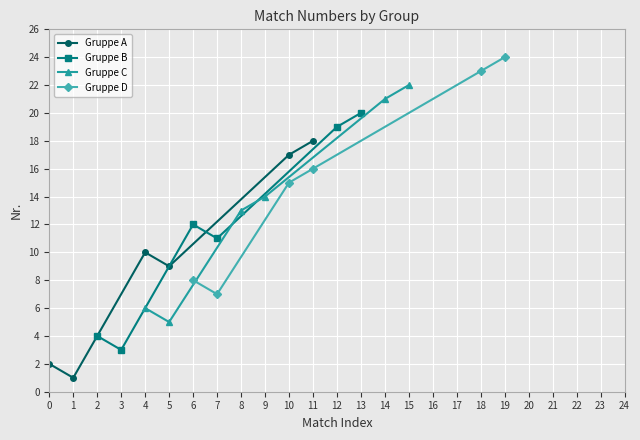

True or false: Gruppe B and Gruppe D cross at least once.

False